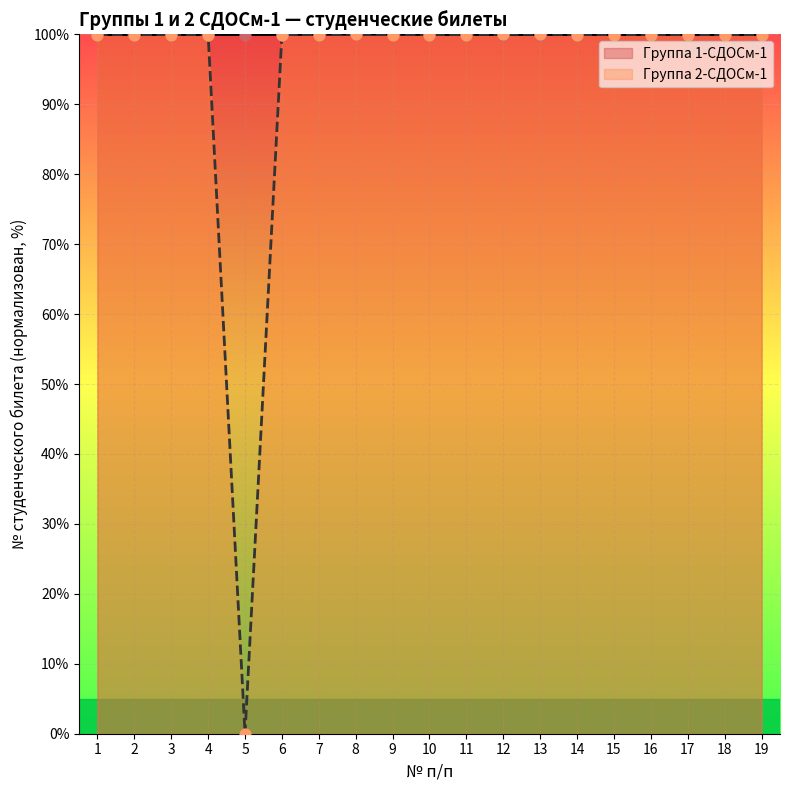

What are all the series names shown in the legend?

Группа 1-СДОСм-1, Группа 2-СДОСм-1